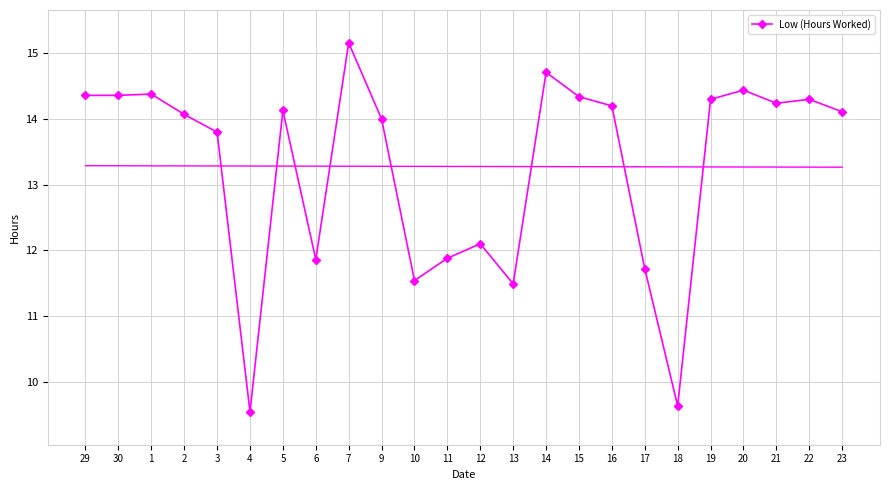

Is it true that the value at 7 is 3.1?

False